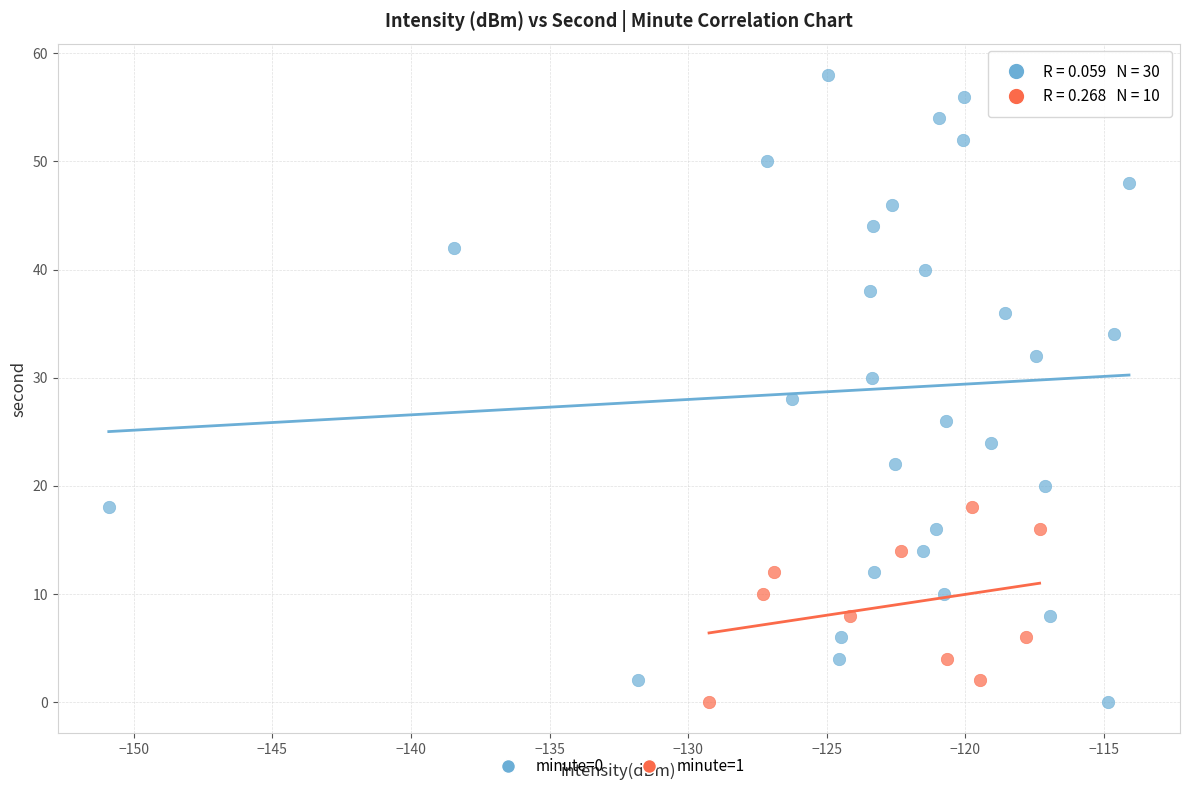

Which series has the widest spread of Y values?

minute=0